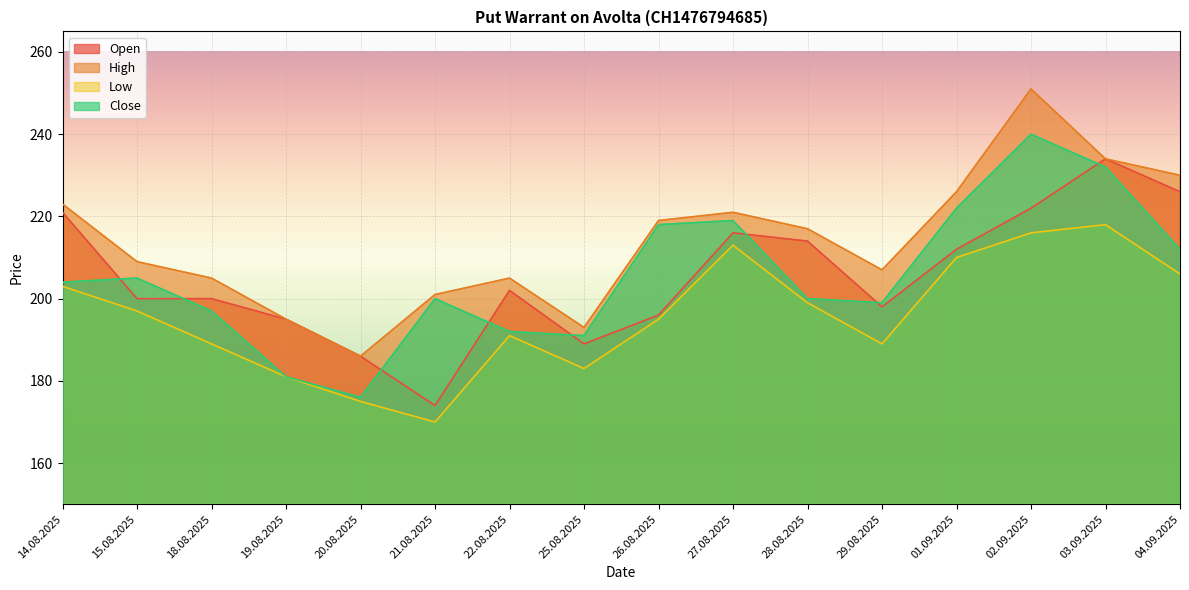

What is the smallest value displayed?

170